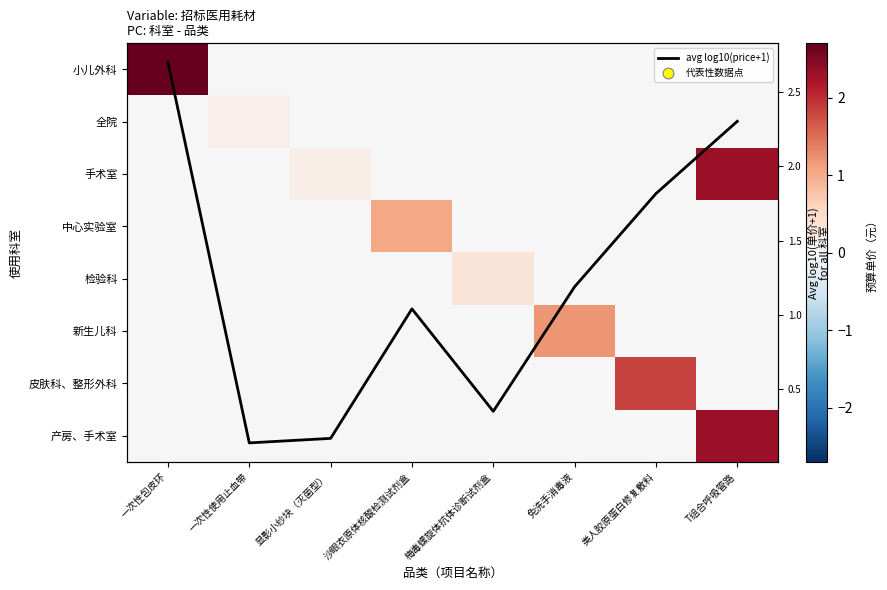

Rank the categories by 产房、手术室 value from lowest to highest.

一次性包皮环, 一次性使用止血带, 显影小纱块（灭菌型）, 沙眼衣原体核酸检测试剂盒, 梅毒螺旋体抗体诊断试剂盒, 免洗手消毒液, 类人胶原蛋白修复敷料, T组合呼吸管路